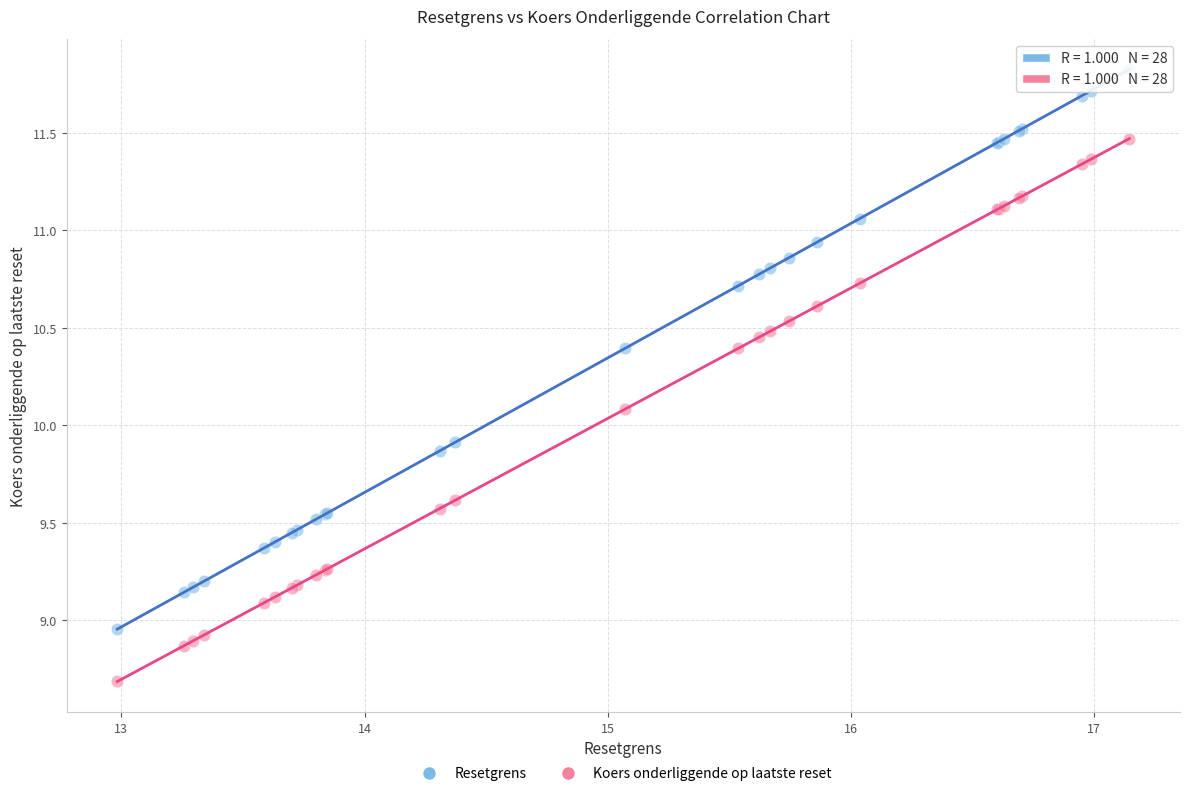

Which series reaches the minimum Y coordinate?

Koers onderliggende op laatste reset